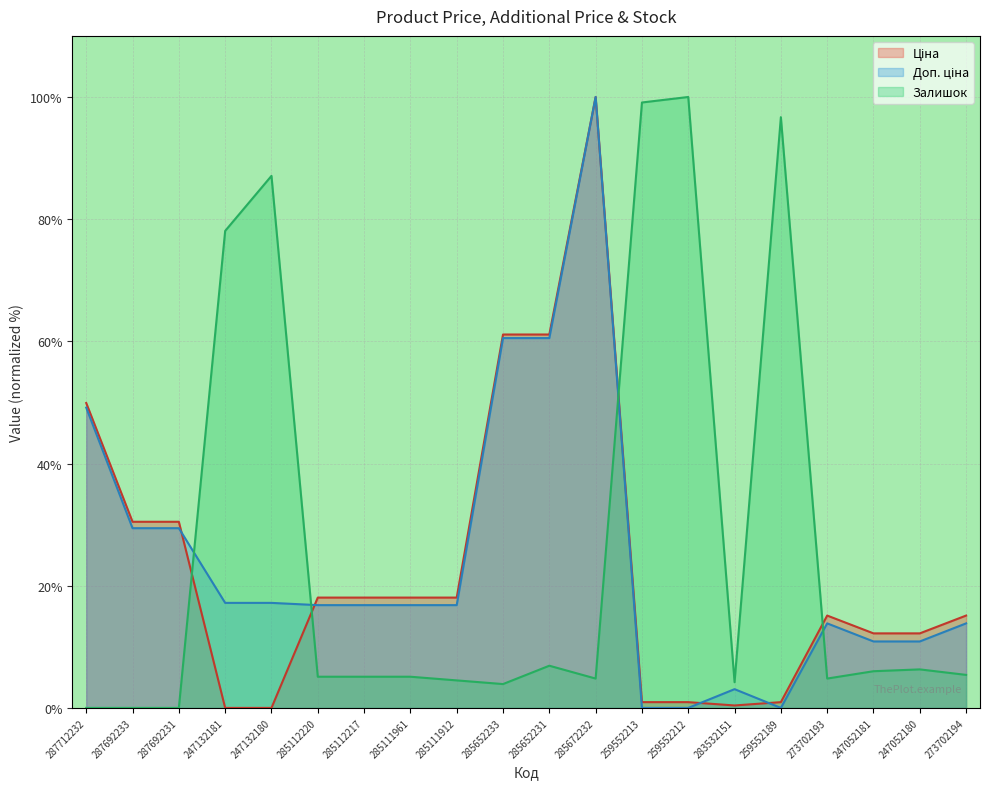

In Ціна, how many points are higher than both neighbors (excluding endpoints)?

2